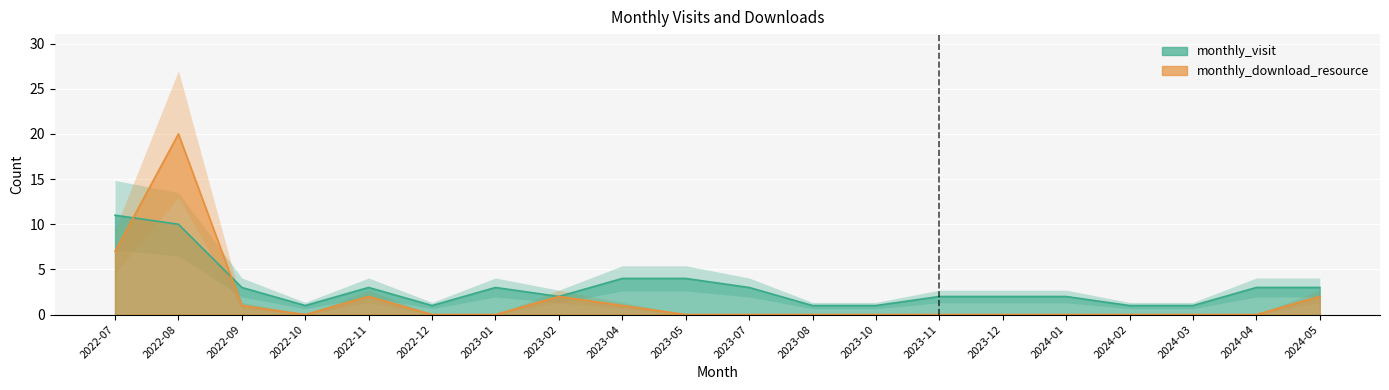

Reading left to right, transcribe all the data shown in this chart.

monthly_visit: 11	10	3	1	3	1	3	2	4	4	3	1	1	2	2	2	1	1	3	3
monthly_download_resource: 7	20	1	0	2	0	0	2	1	0	0	0	0	0	0	0	0	0	0	2